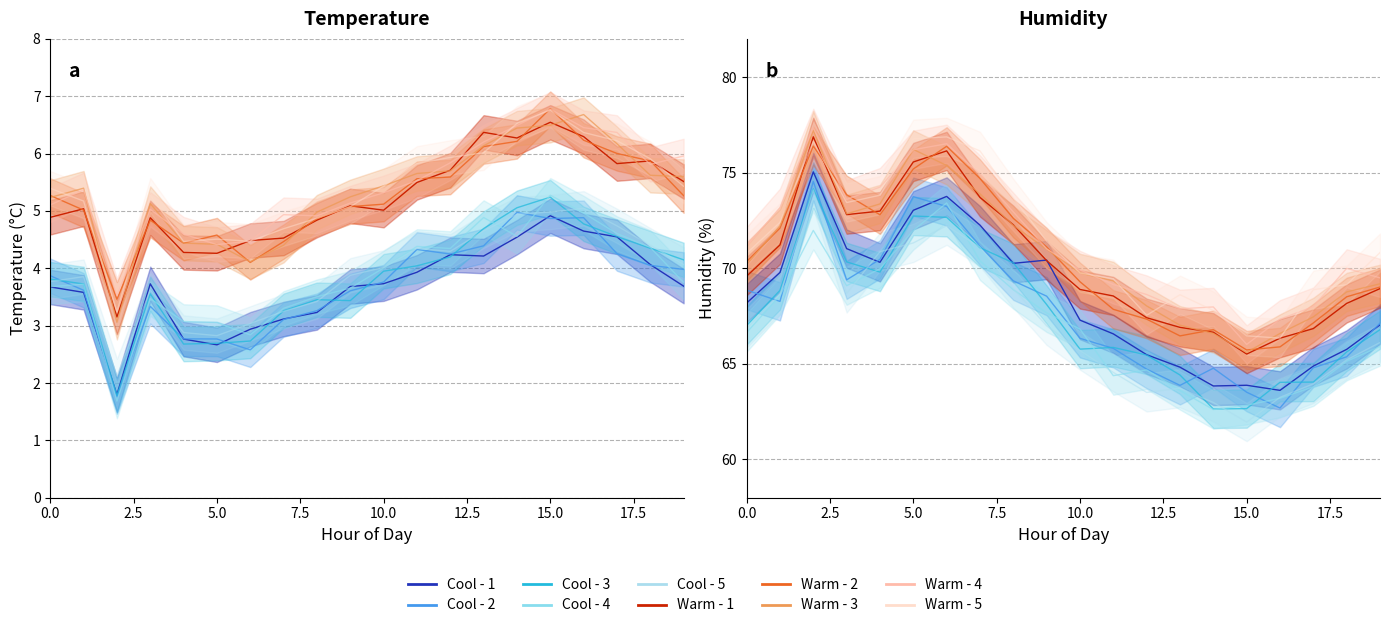

Is the value of temperature at 09:00 greater than the value of humidity at 05:09?

No